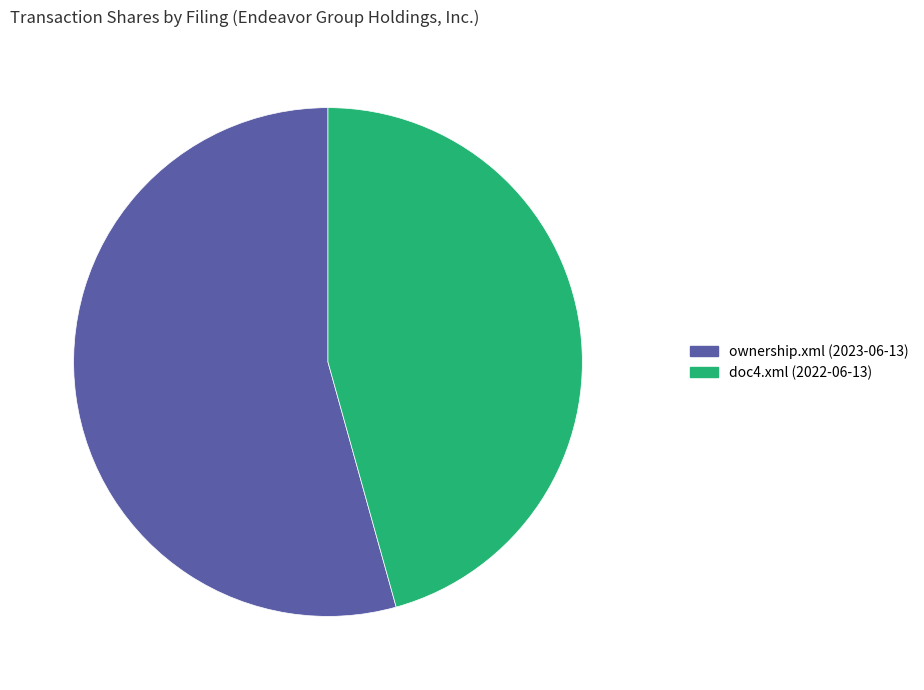

Approximately how many times larger is the value at doc4.xml (2022-06-13) compared to ownership.xml (2023-06-13)?

0.8